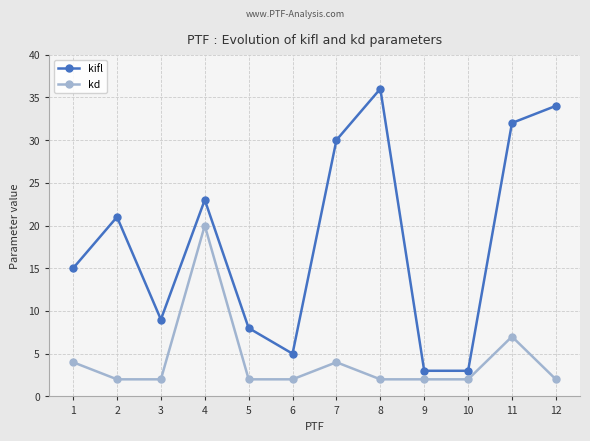

Where is the first local minimum for kifl?

3